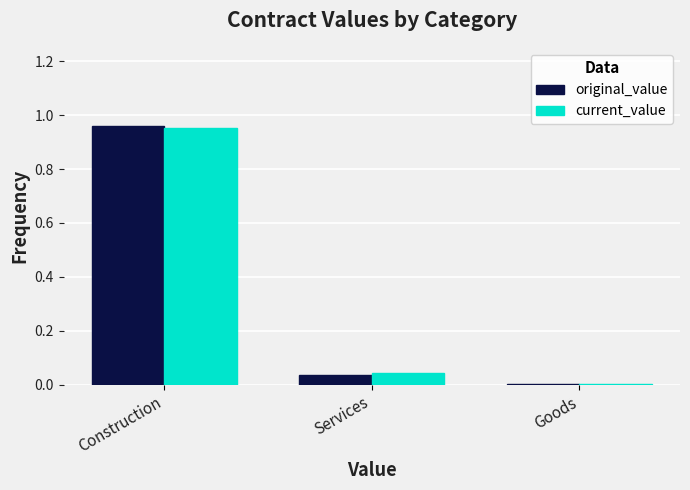

At which category is the sum across all series the highest?

Construction